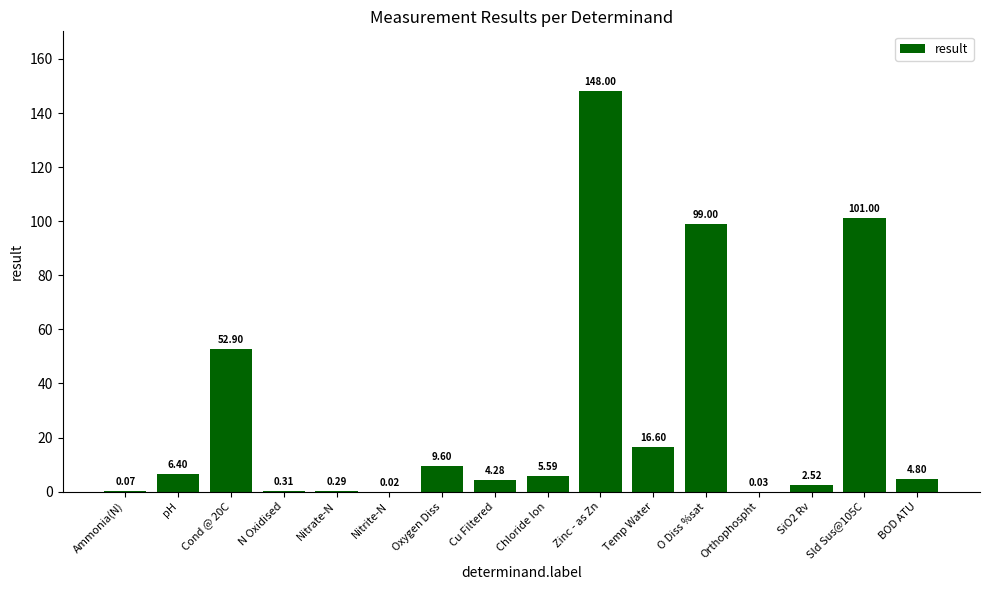

Approximately how many times larger is the value at Cu Filtered compared to SiO2 Rv?

1.7